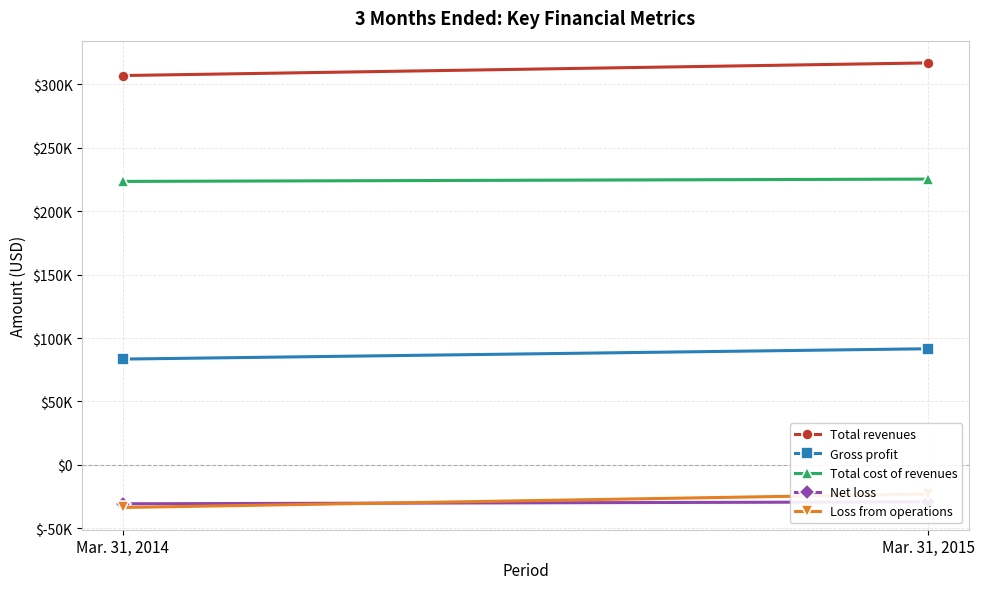

Reading right to left, extract all data points from this chart.

Total revenues: 316765	306796
Gross profit: 91549	83404
Total cost of revenues: 225216	223392
Net loss: -29080	-30610
Loss from operations: -22867	-33520